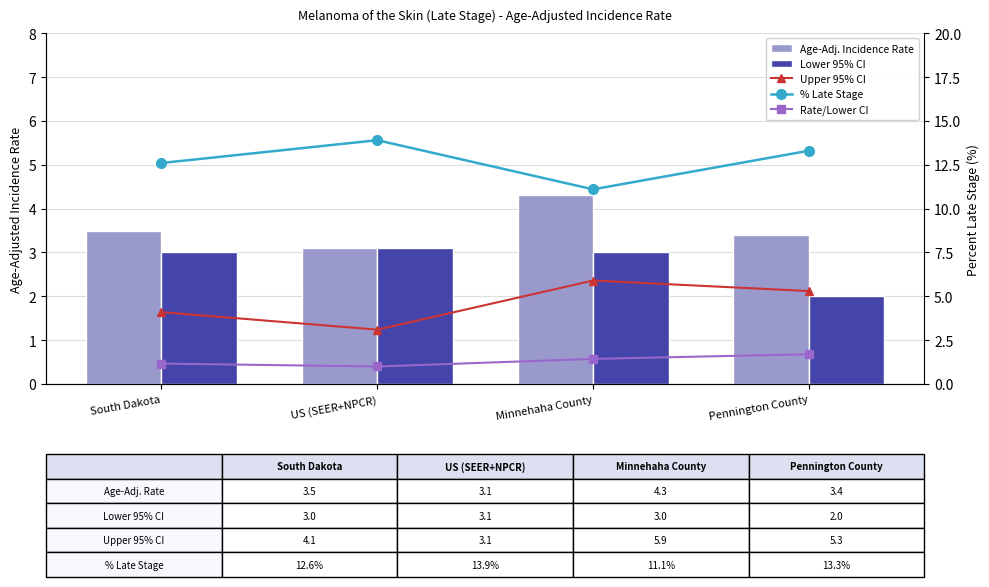

What is the value of the Upper 95% CI bar at the 3rd from the left?

5.9